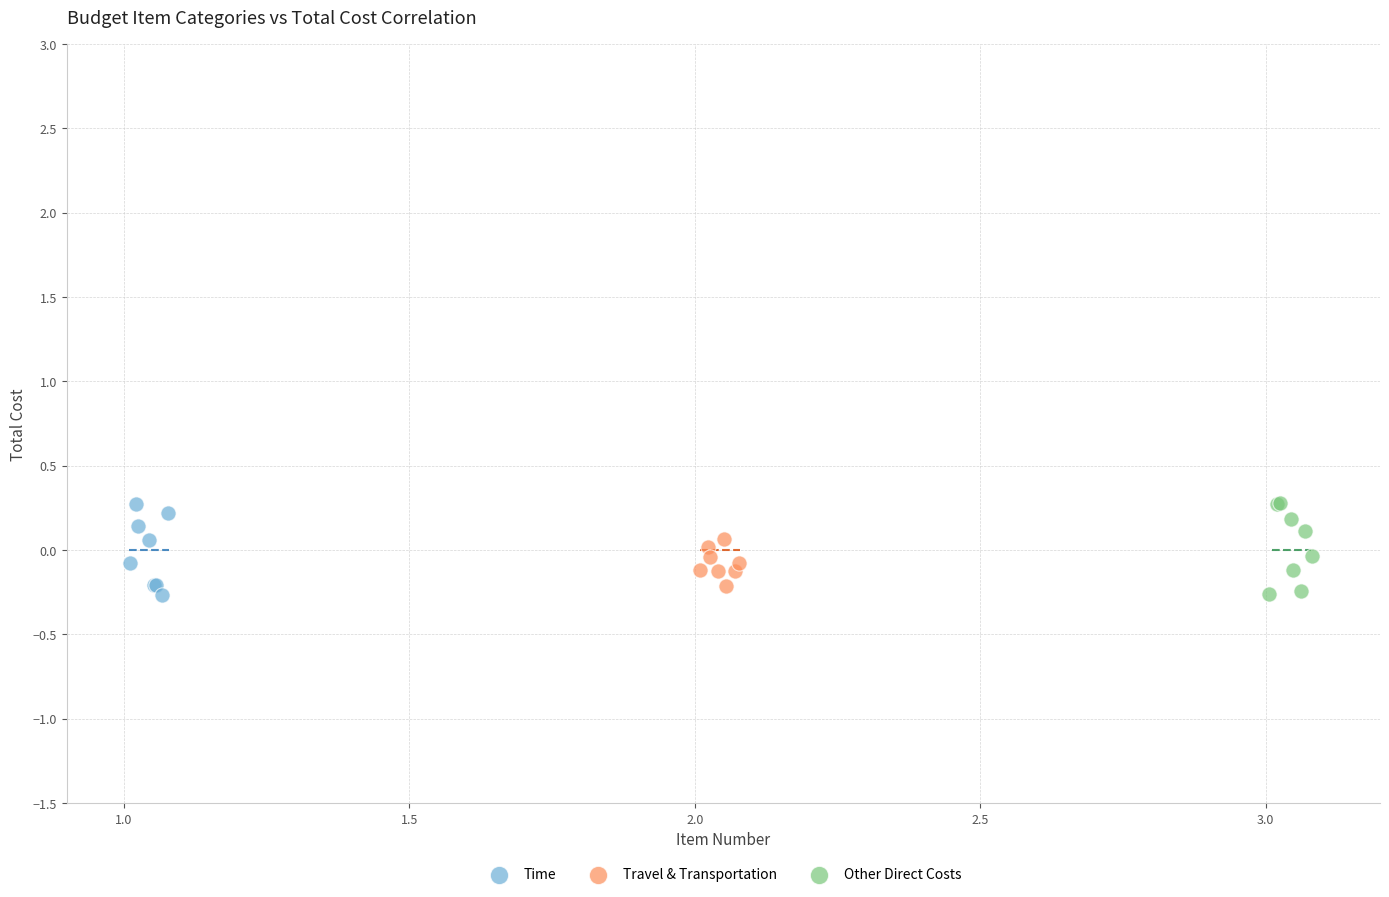

What are all the series names shown in the legend?

Time, Travel & Transportation, Other Direct Costs